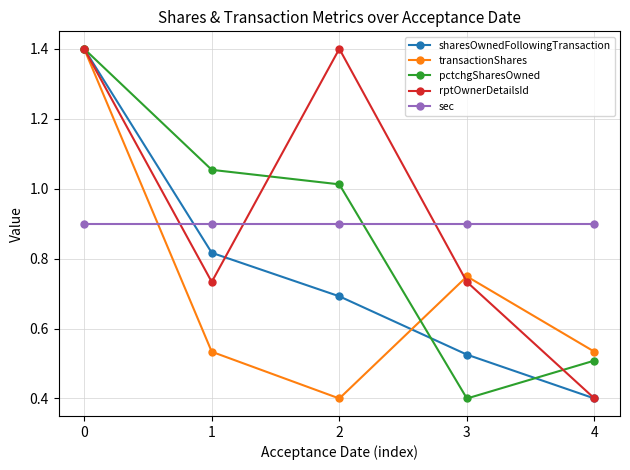

What is the sum of all sharesOwnedFollowingTransaction values?

3.8